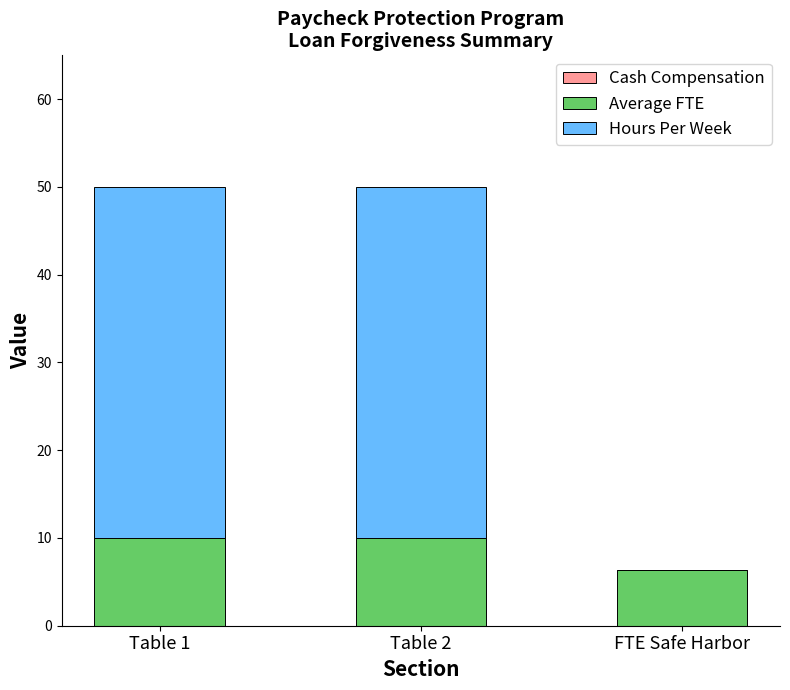

What is the total value across all series at Table 1?

50.0